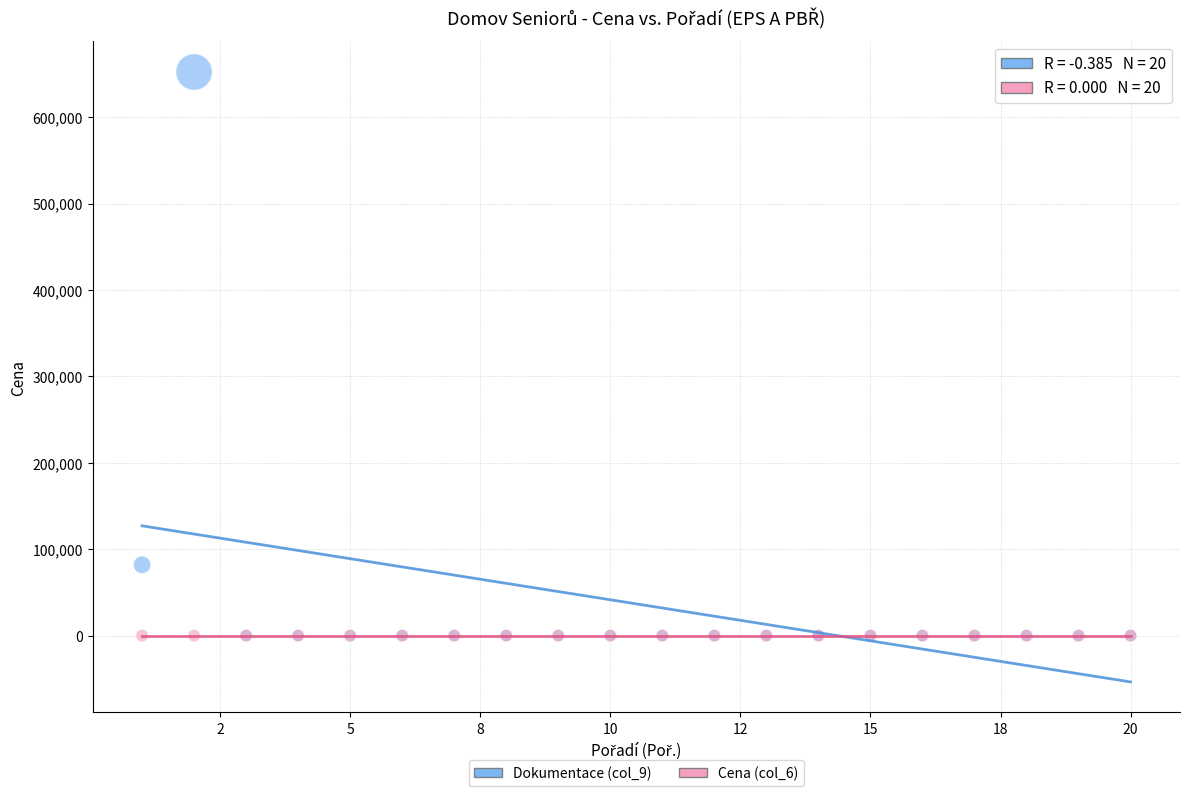

What are all the series names shown in the legend?

Dokumentace (col_9), Cena (col_6)